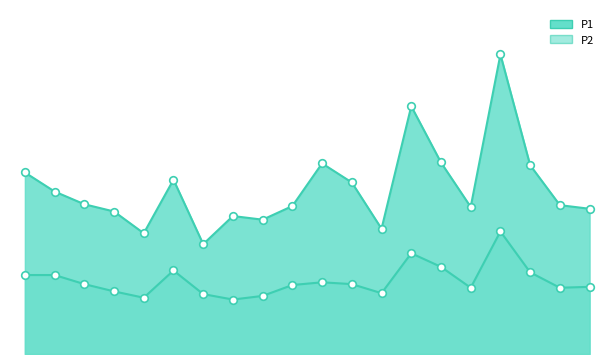

What is the total value across all series at 02:03?

21.2